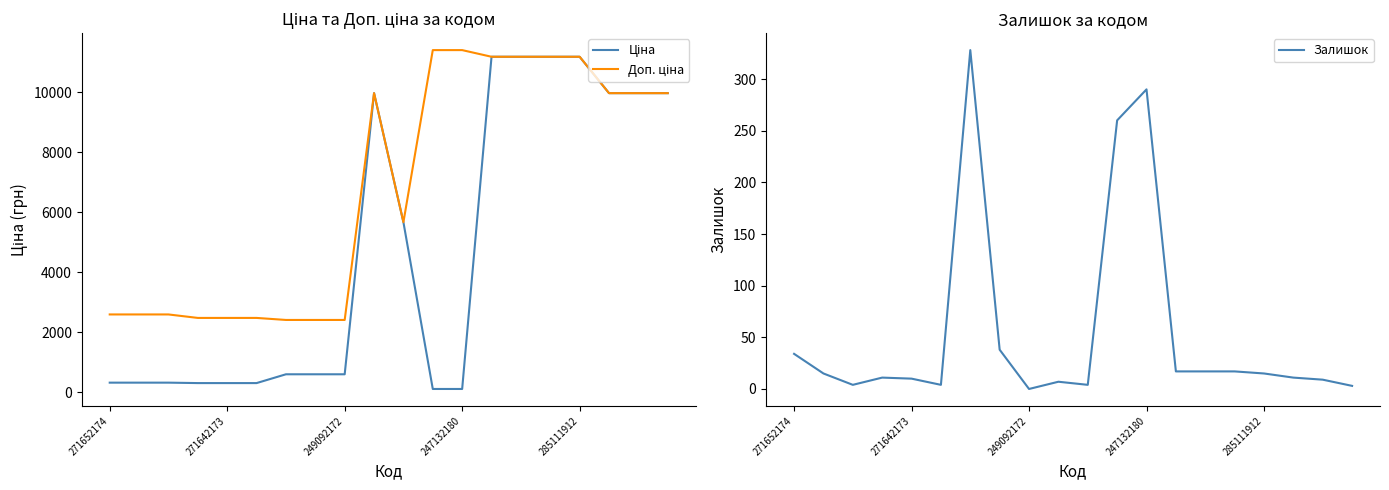

After their last crossing, which series has the higher values: Ціна or Залишок?

Ціна